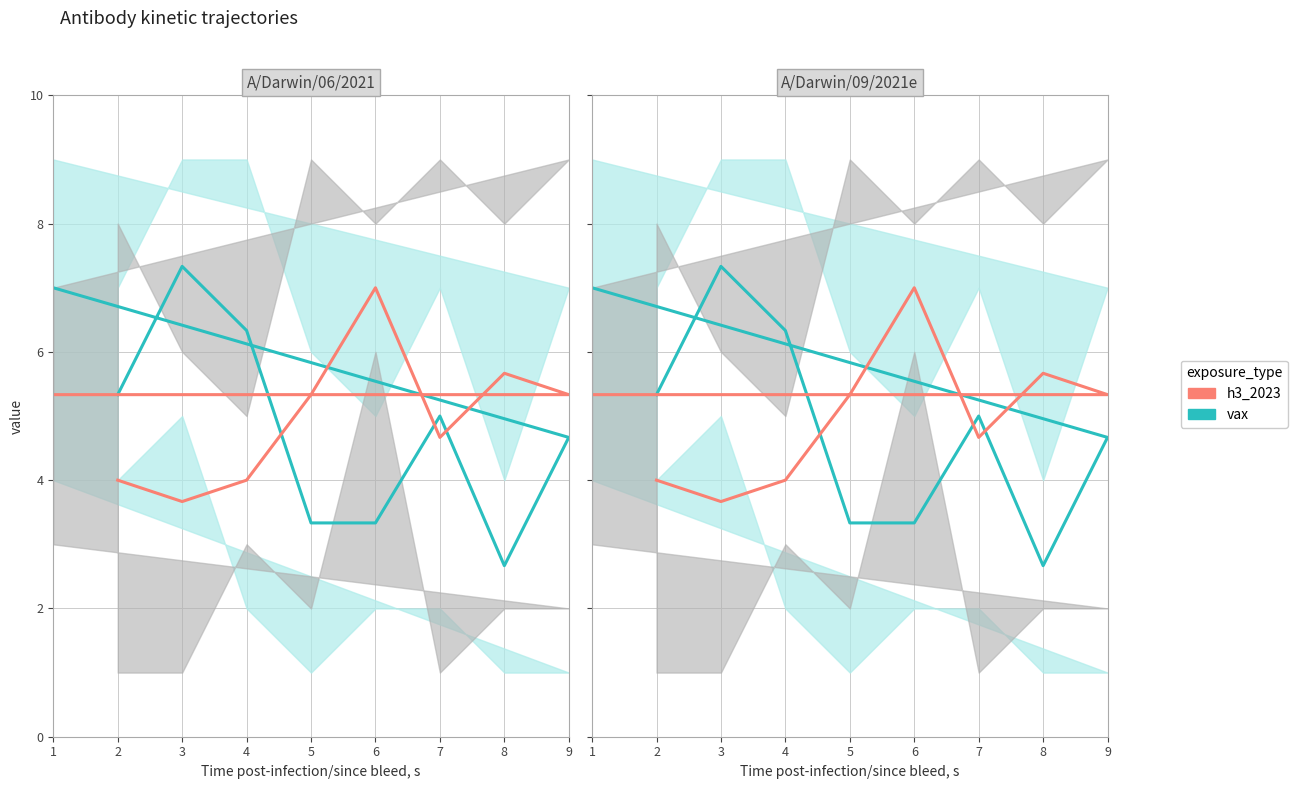

How many values in the vax series exceed 5?

4